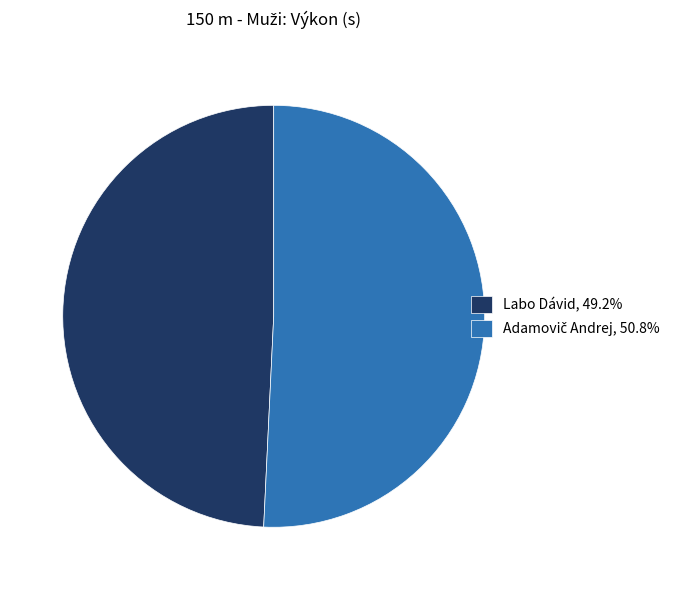

Is Labo Dávid, 49.2% the majority of the pie?

No